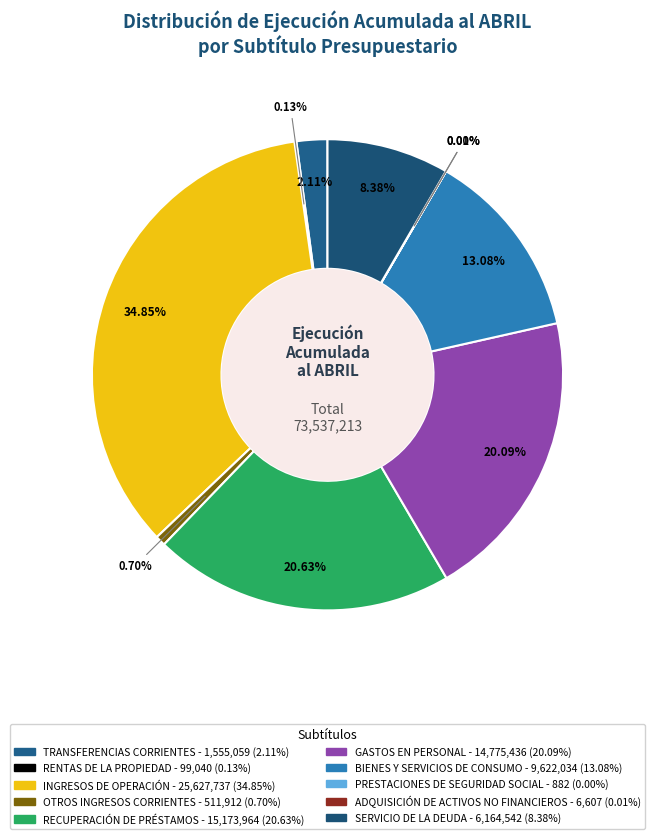

Approximately how many times larger is the value at SERVICIO DE LA DEUDA compared to GASTOS EN PERSONAL?

0.4